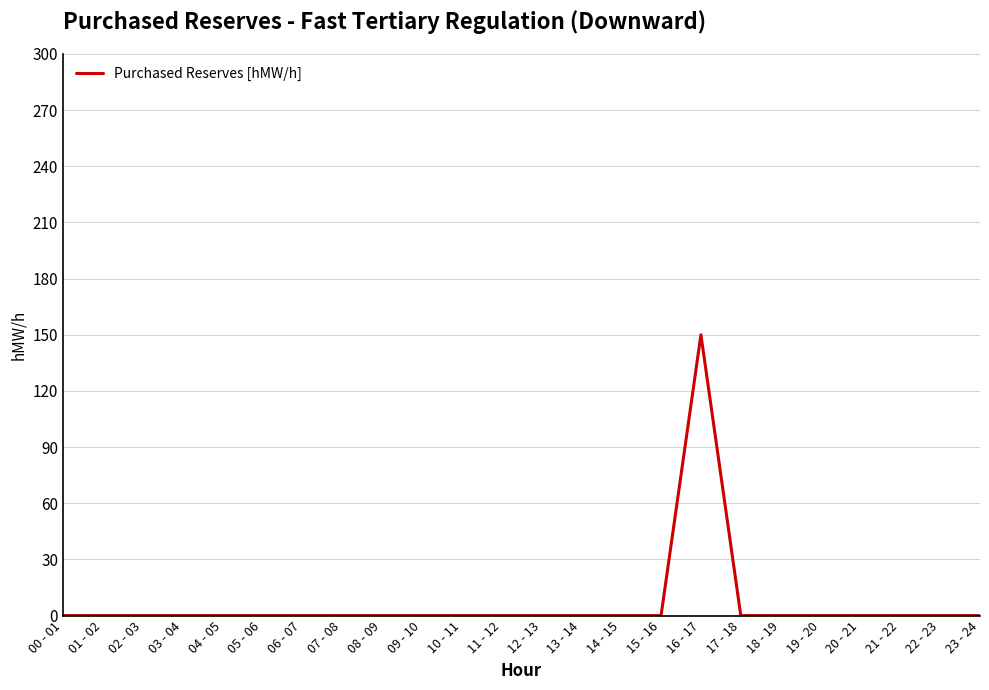

What is the sum of all values?

150